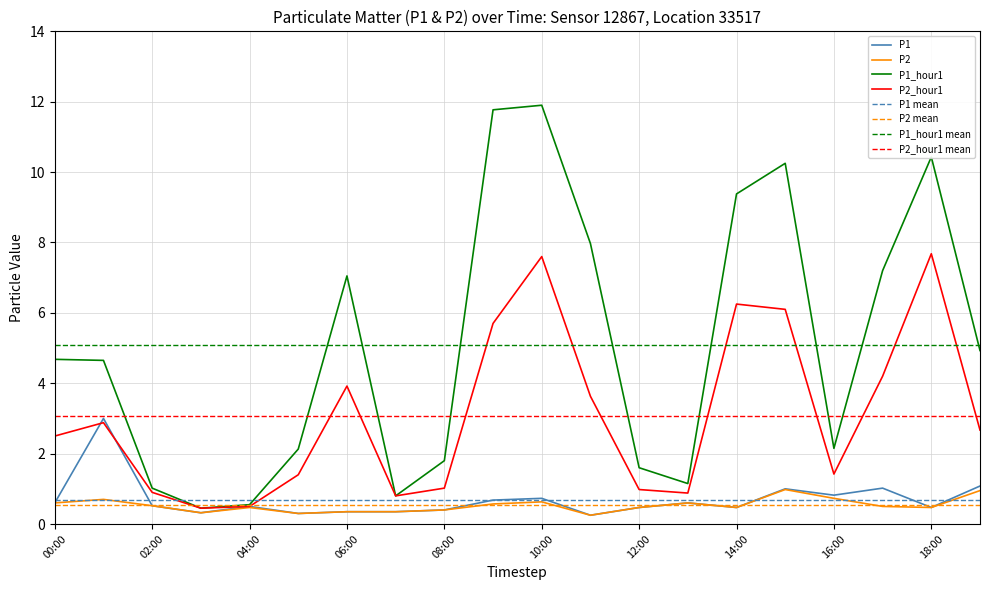

List the series in order of their peak value, lowest first.

P2, P1, P2_hour1, P1_hour1